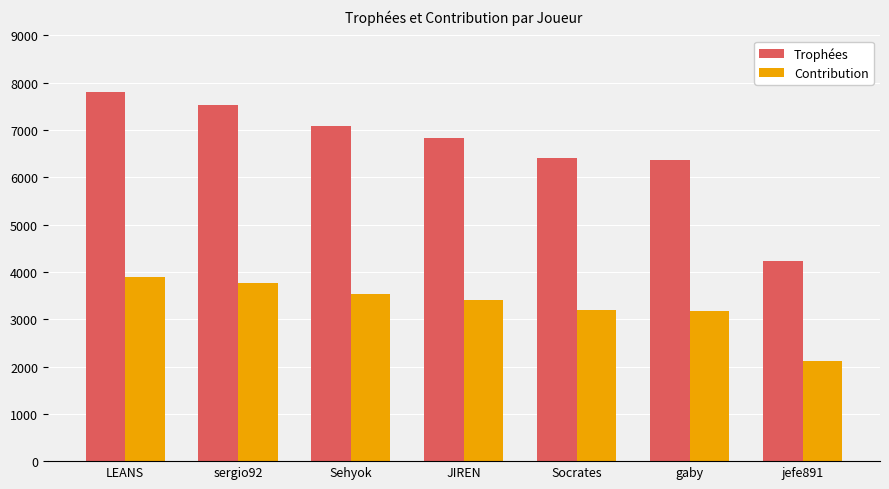

True or false: Contribution has a value of 6358 at Sehyok.

False